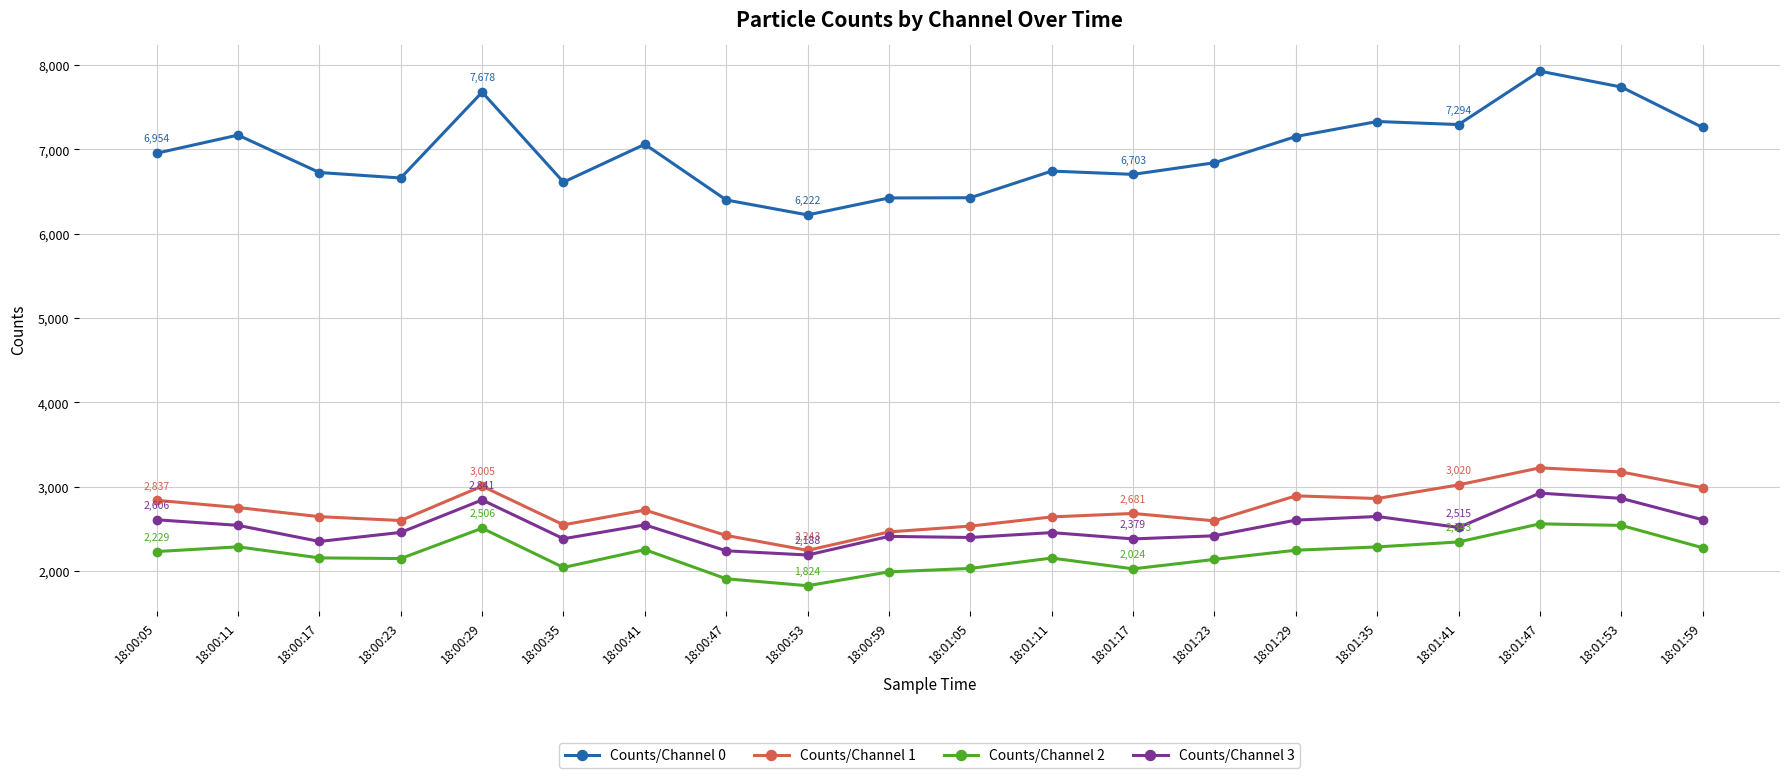

True or false: Counts/Channel 0 has more than 2 points higher than both neighbors.

True